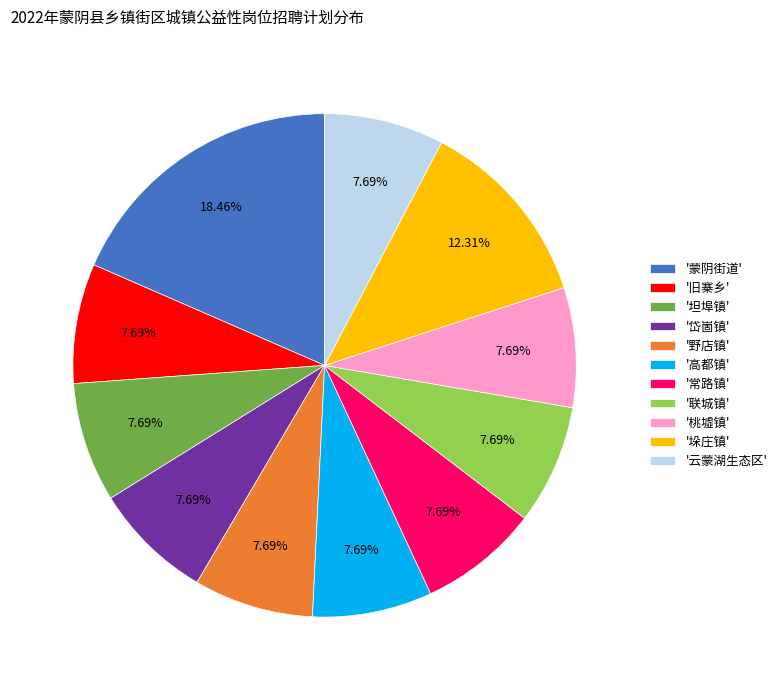

Is there any slice that represents more than half of the pie?

No